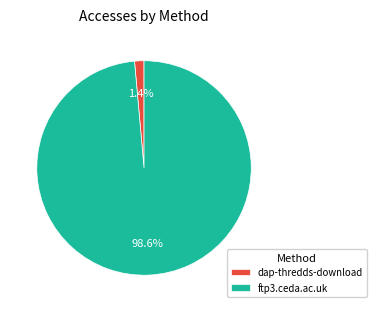

To the nearest percent, what portion does dap-thredds-download represent?

1%